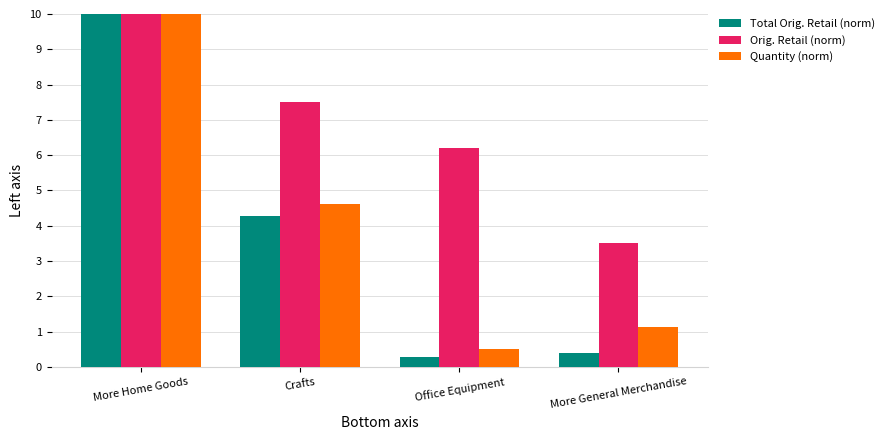

List the labels in order of Orig. Retail (norm) value, smallest first.

More General Merchandise, Office Equipment, Crafts, More Home Goods